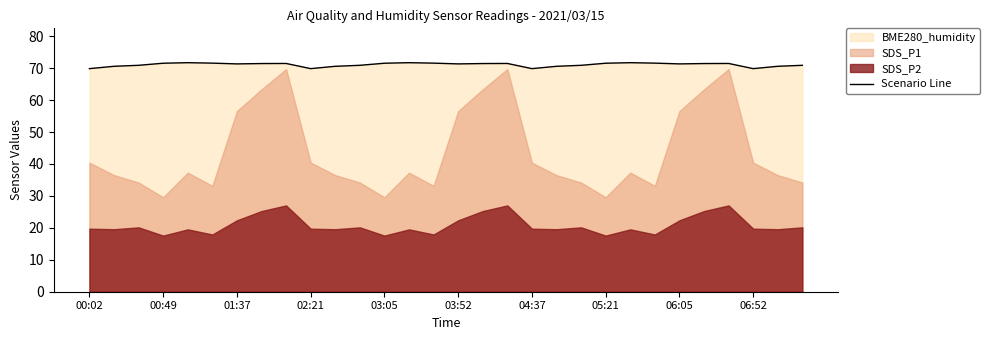

The value of Scenario Line at 03:05 is 111.7. True or false?

False